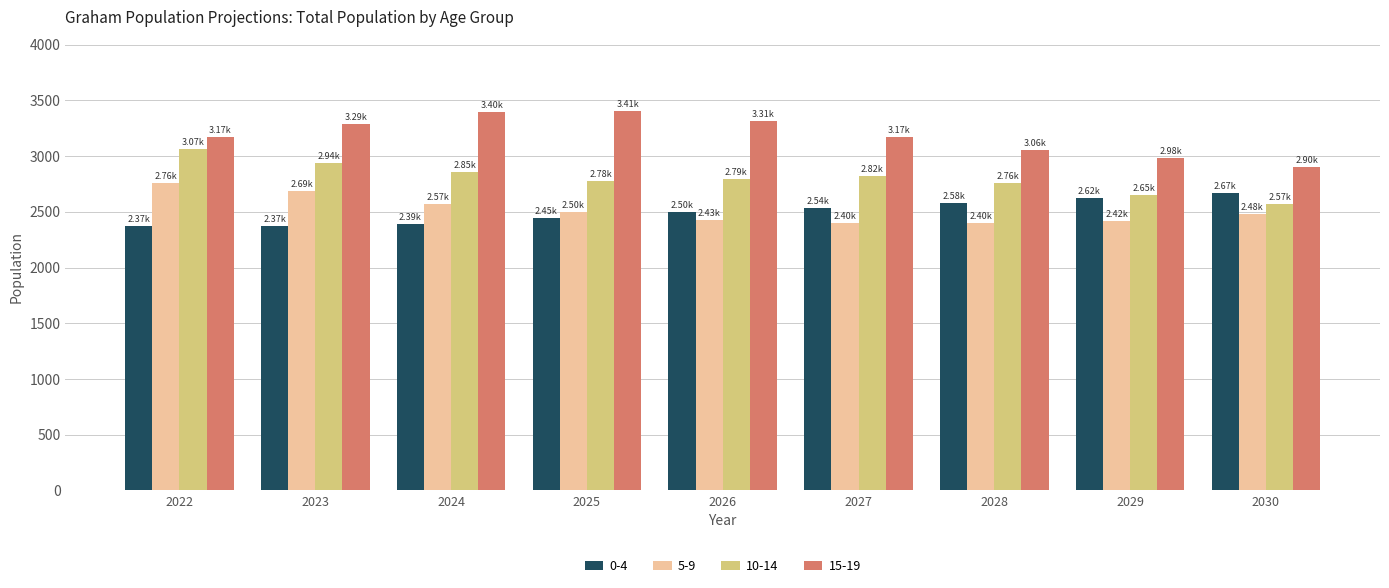

What is the difference between the 15-19 values at 2024 and 2029?

419.9